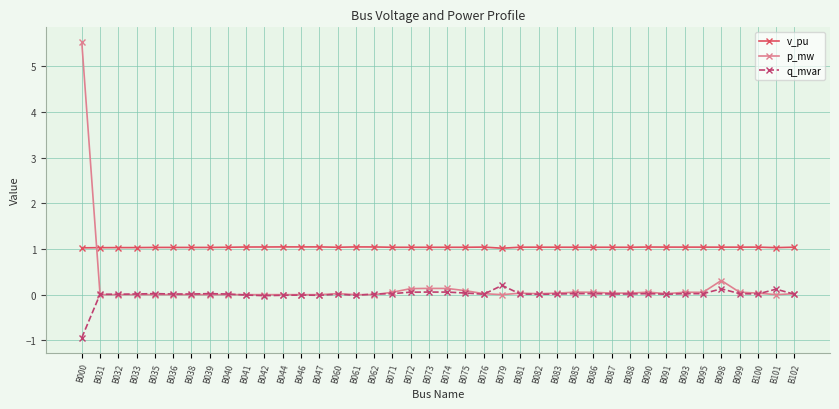

At which label does q_mvar reach its minimum?

B000